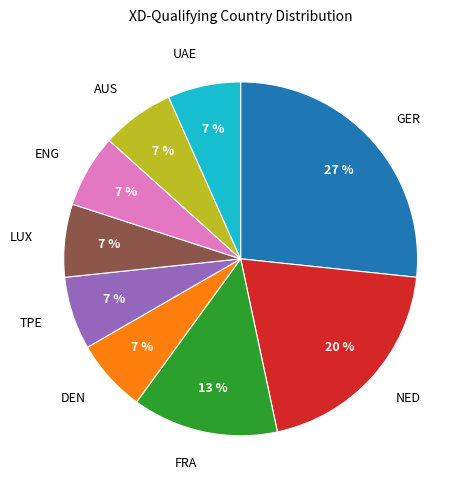

To the nearest percent, what is the difference between the largest and smallest slice percentages?

20%